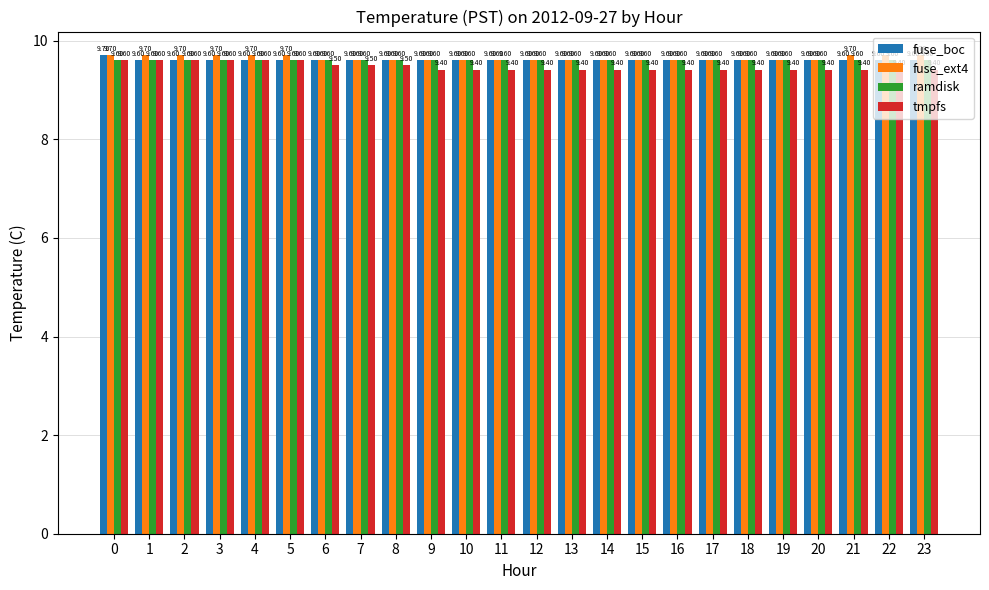

What are all the series names shown in the legend?

fuse_boc, fuse_ext4, ramdisk, tmpfs